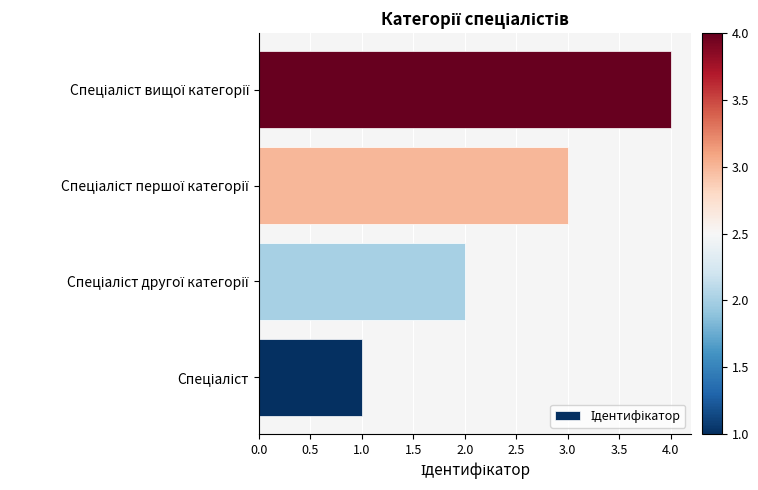

What is the maximum value shown in the chart?

4